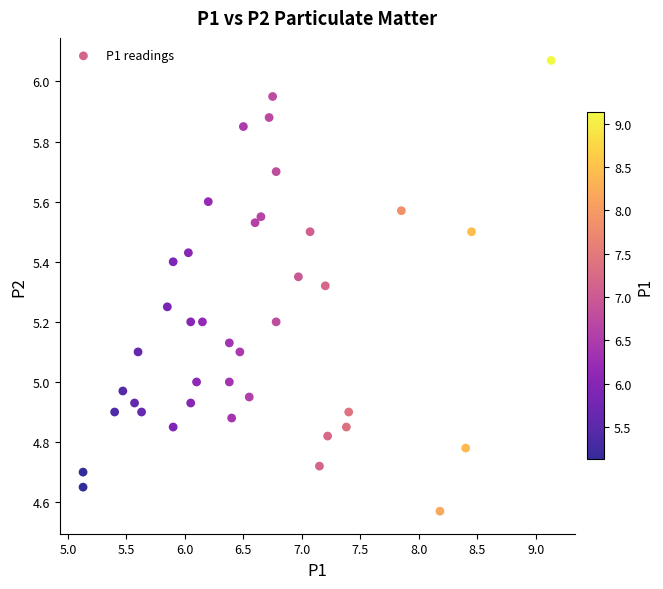

What is the range of X values (max minus min)?

4.0